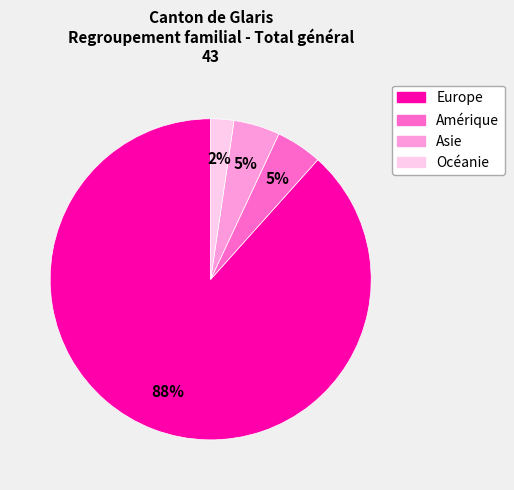

Count the number of slices in the pie.

4